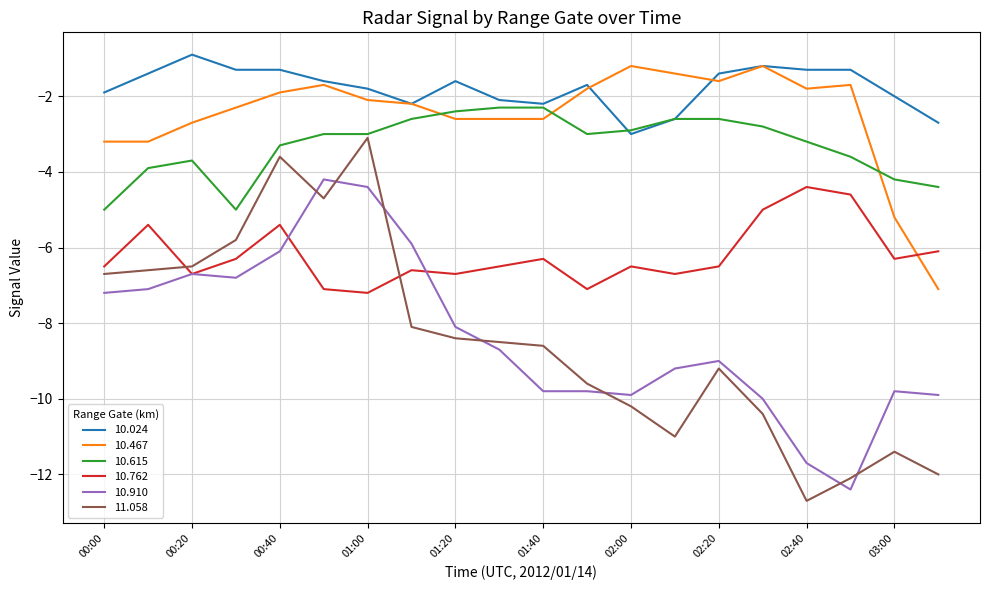

Which series has the largest total across all categories?

10.024